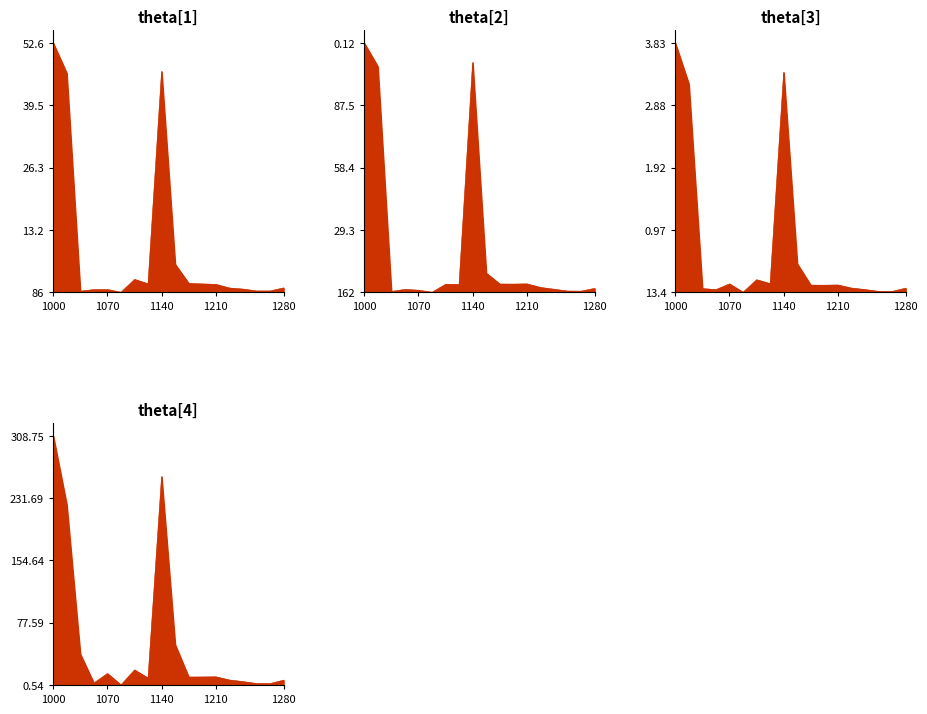

The Linn County line series shows 972 at 16. True or false?

False